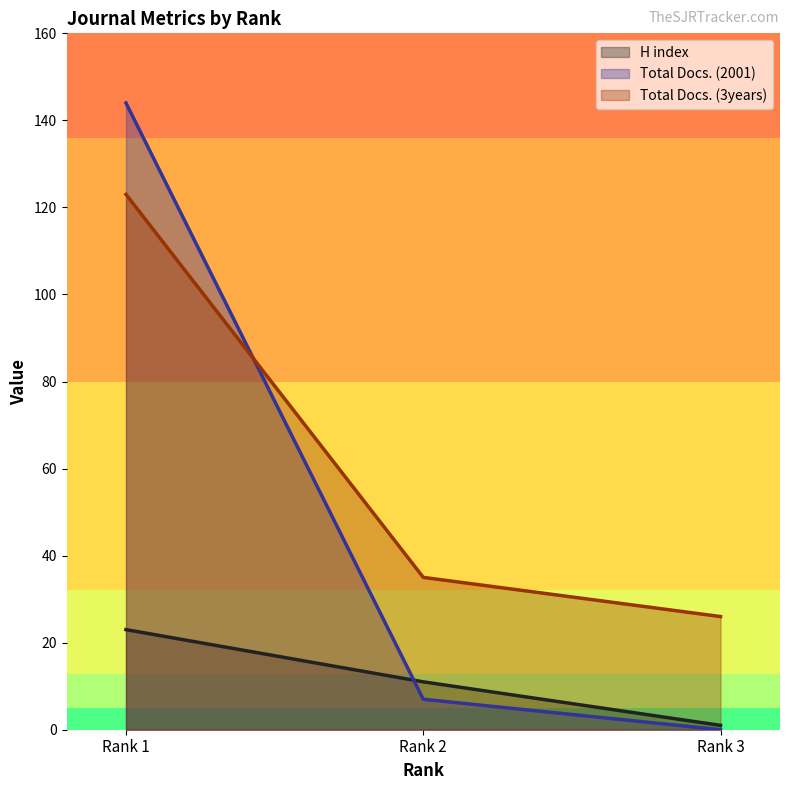

At which label is H index closest to 12?

Rank 2